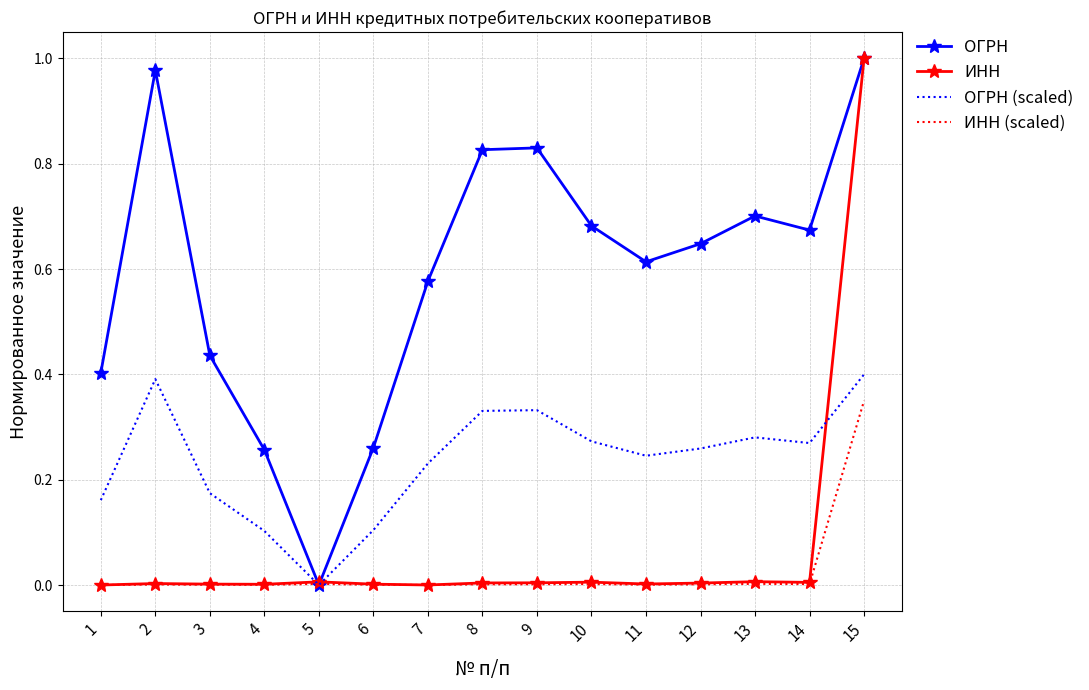

Is it true that ИНН (scaled) equals 0.0 at 4?

True